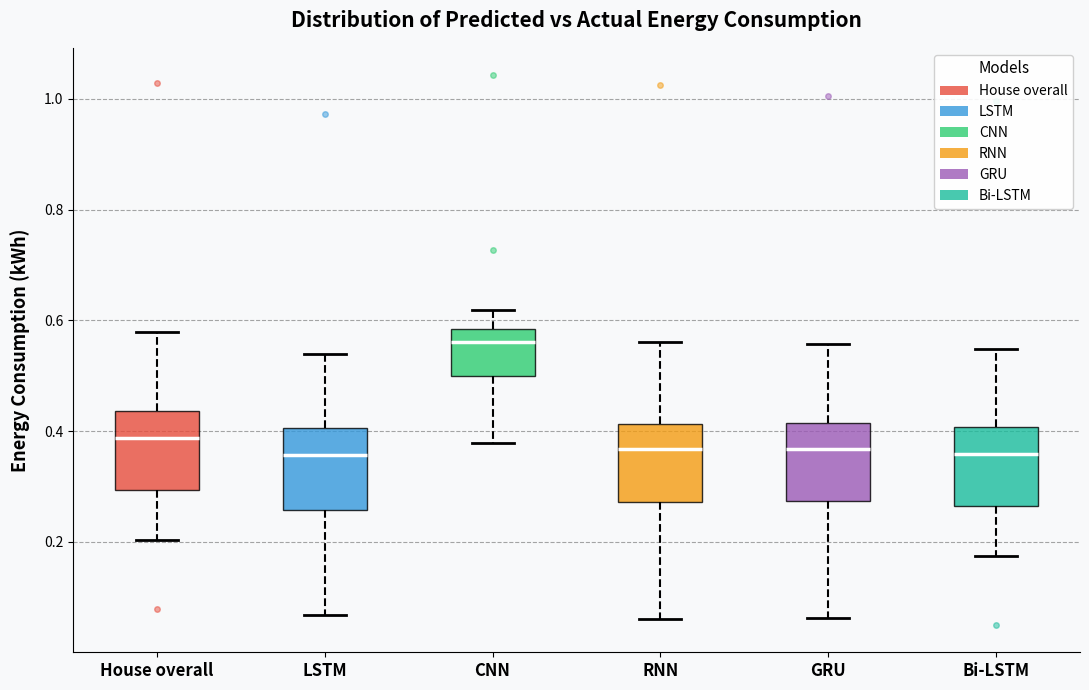

Where is the lower edge of the box for LSTM on the y-axis? The values are not printed on the chart, so give them approximately, as read against the axis.

0.26